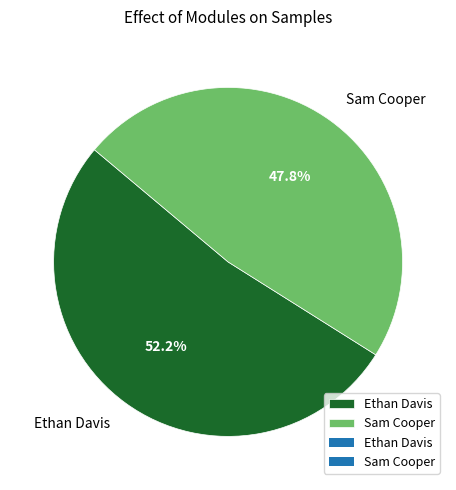

To the nearest percent, what percentage of the pie is Ethan Davis?

52%